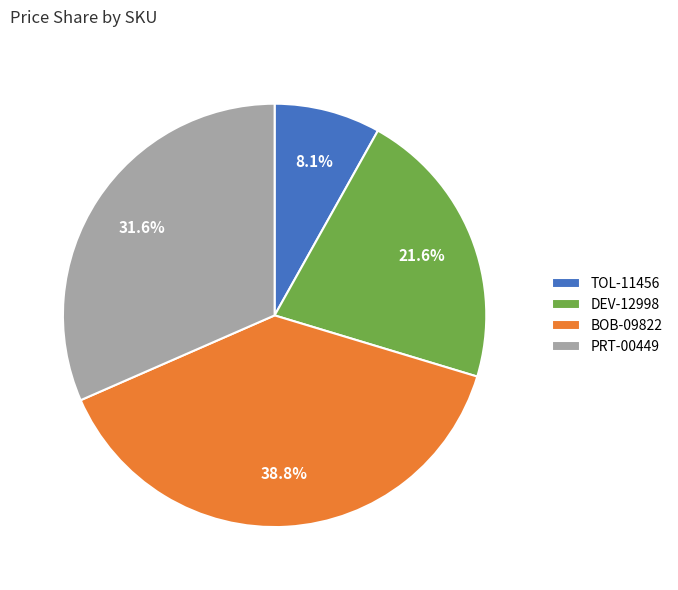

To the nearest percent, what is the average slice percentage?

25%